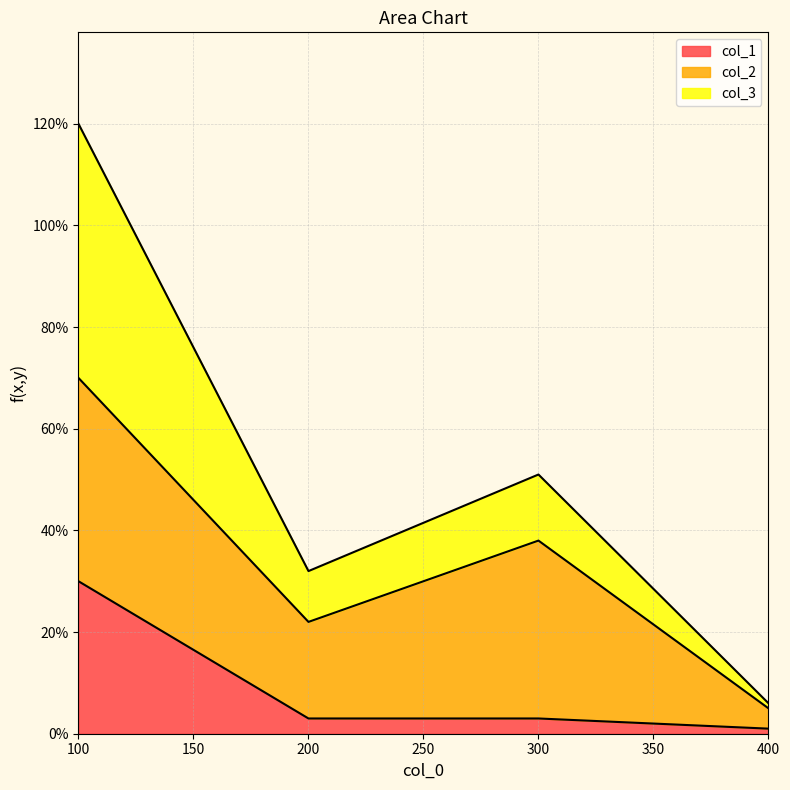

True or false: col_3 and col_1 intersect in this chart.

False